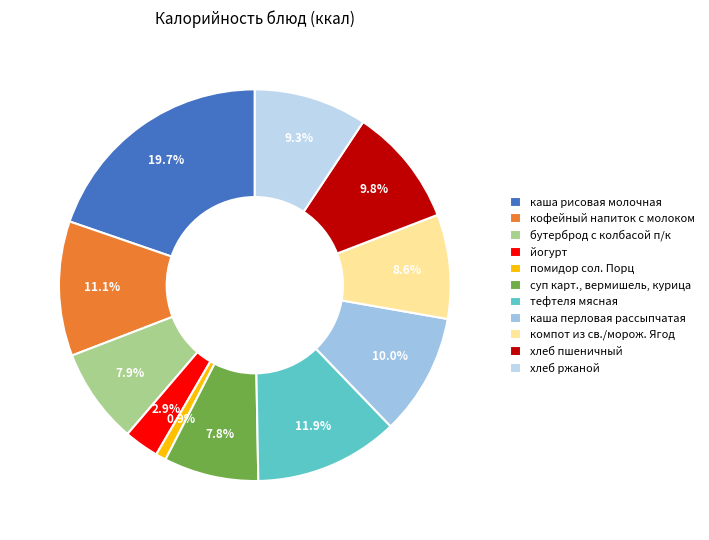

Rank the categories by value from highest to lowest.

каша рисовая молочная, тефтеля мясная, кофейный напиток с молоком, каша перловая рассыпчатая, хлеб пшеничный, хлеб ржаной, компот из св./морож. Ягод, бутерброд с колбасой п/к, суп карт., вермишель, курица, йогурт, помидор сол. Порц